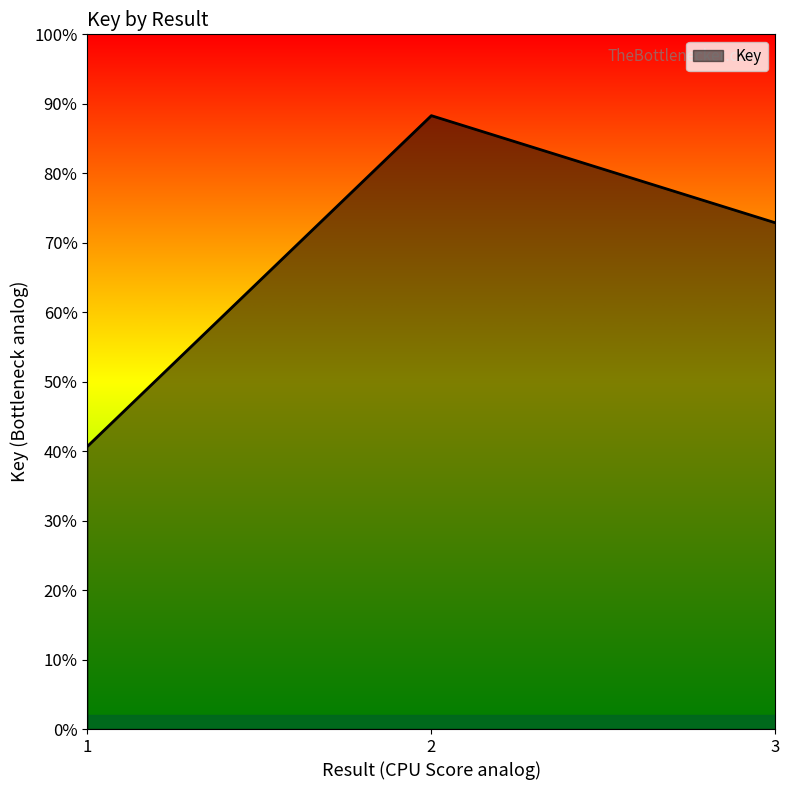

List the labels in order of value, smallest first.

1, 3, 2